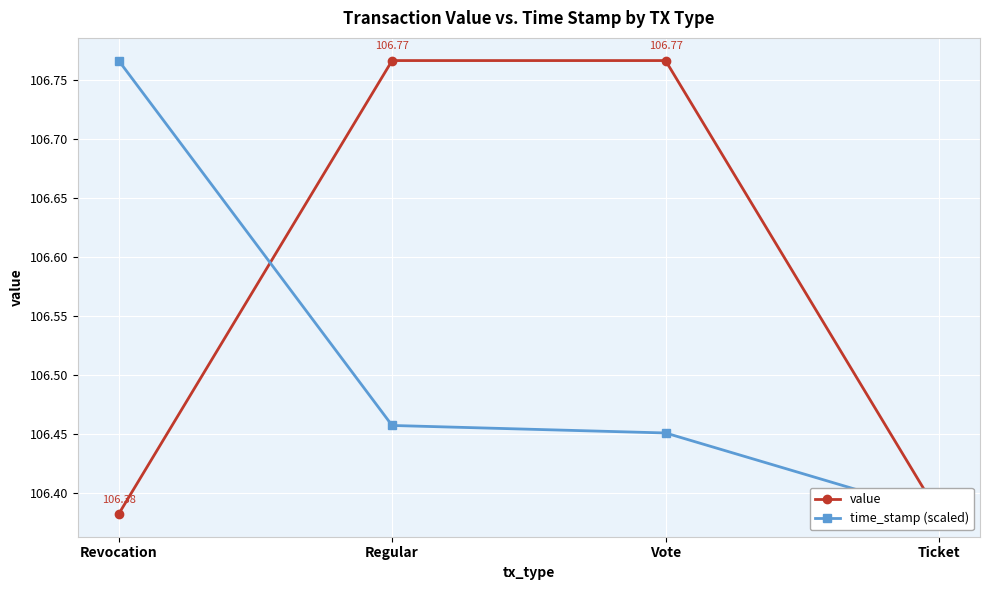

What is the sum of the value values at Ticket and Vote?

213.1